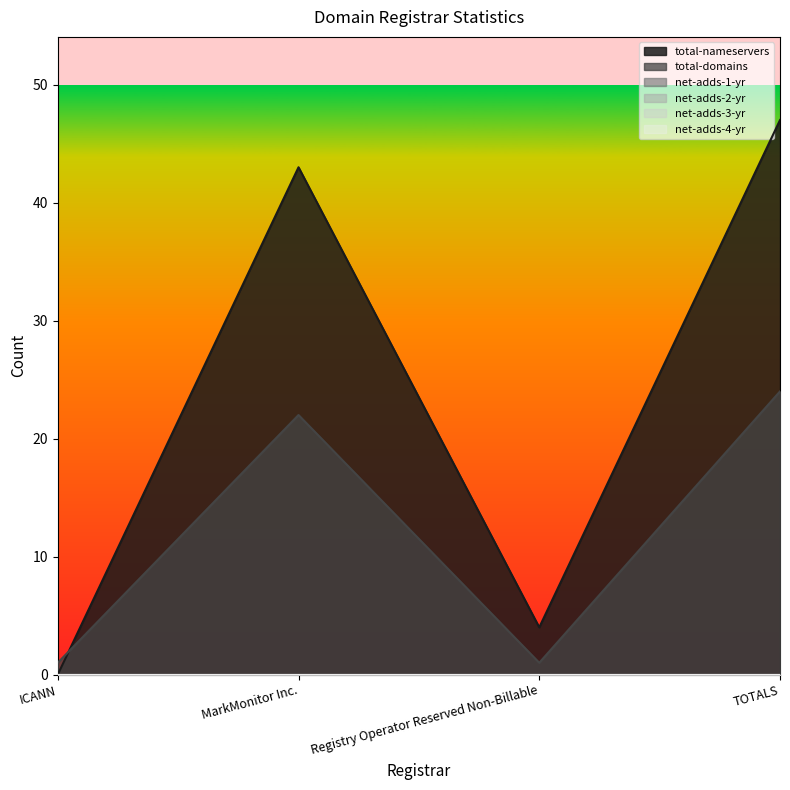

How many lines are shown in the chart?

6